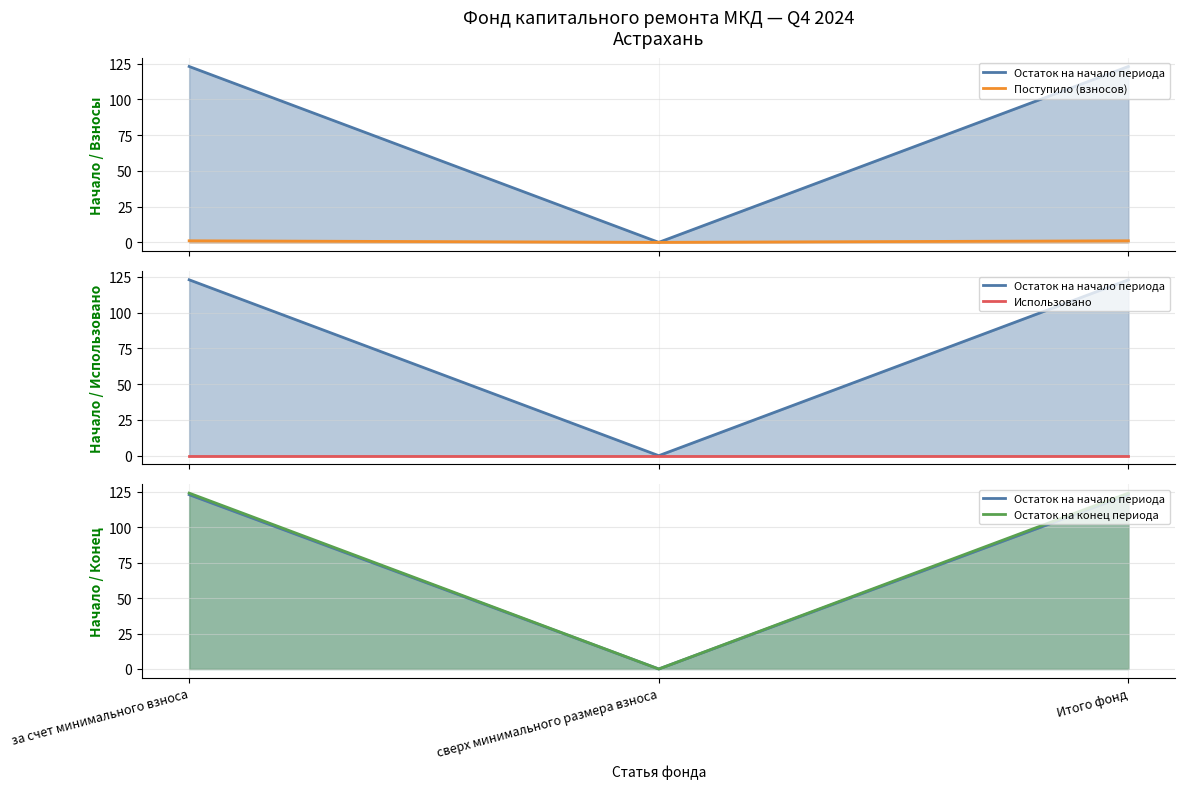

Which category has the highest value in the Использовано (line) series?

за счет минимального взноса